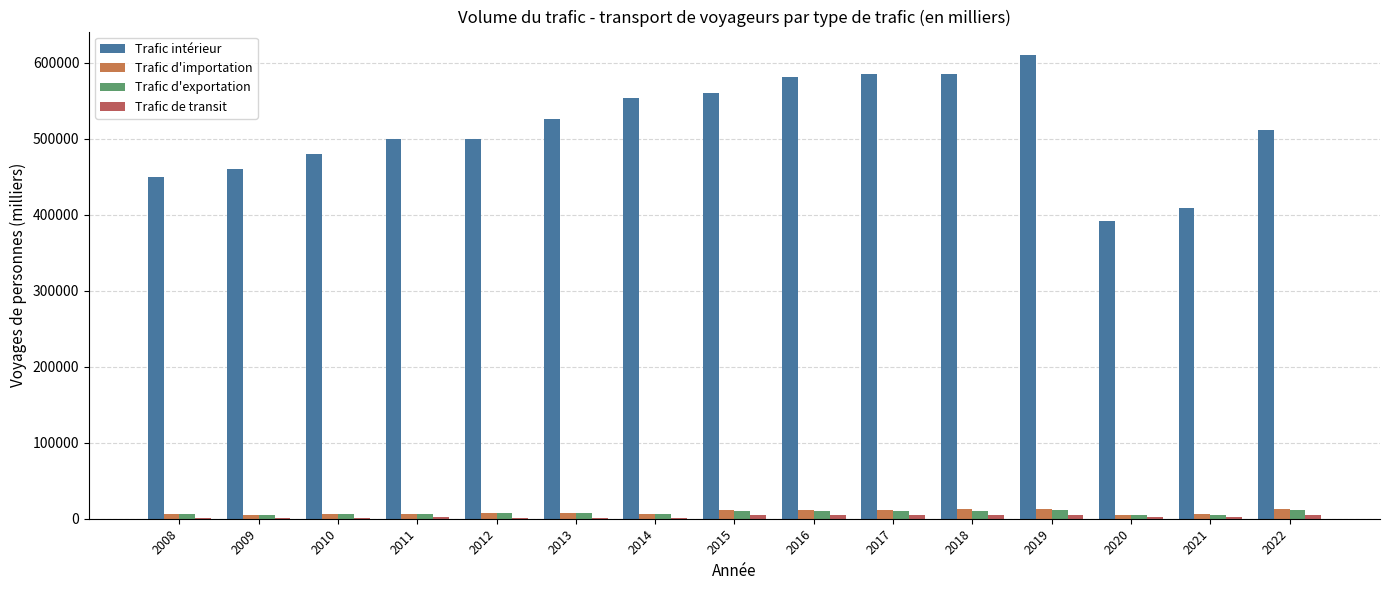

What is the highest value of the Trafic de transit series?

5350